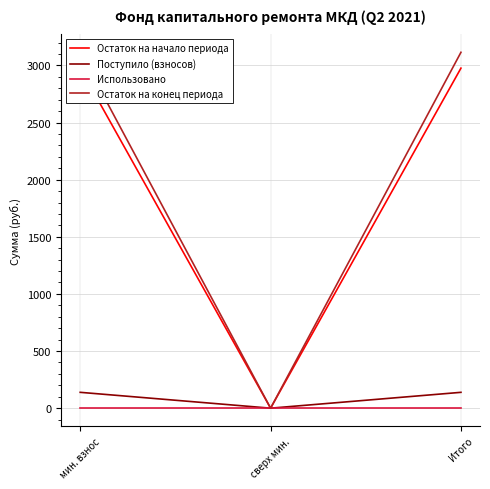

Is it true that Использовано equals 0.0 at Итого?

True